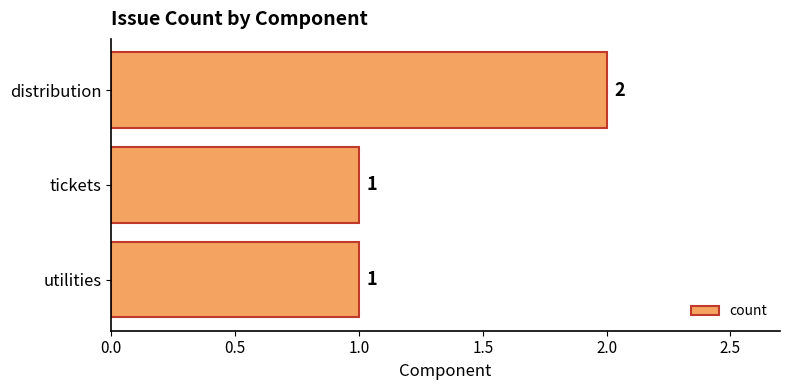

What is the sum of the values at tickets and distribution?

3